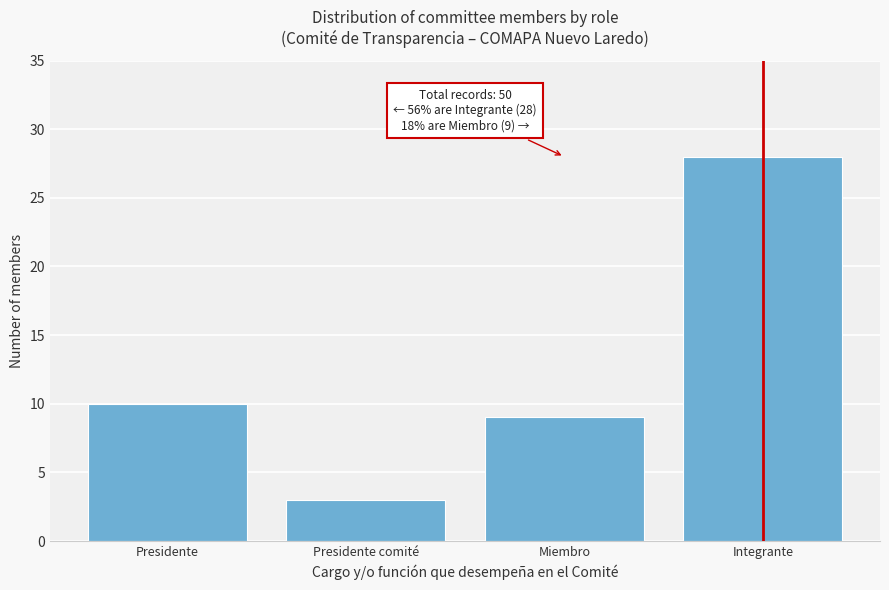

Reading right to left, extract all data points from this chart.

28	9	3	10